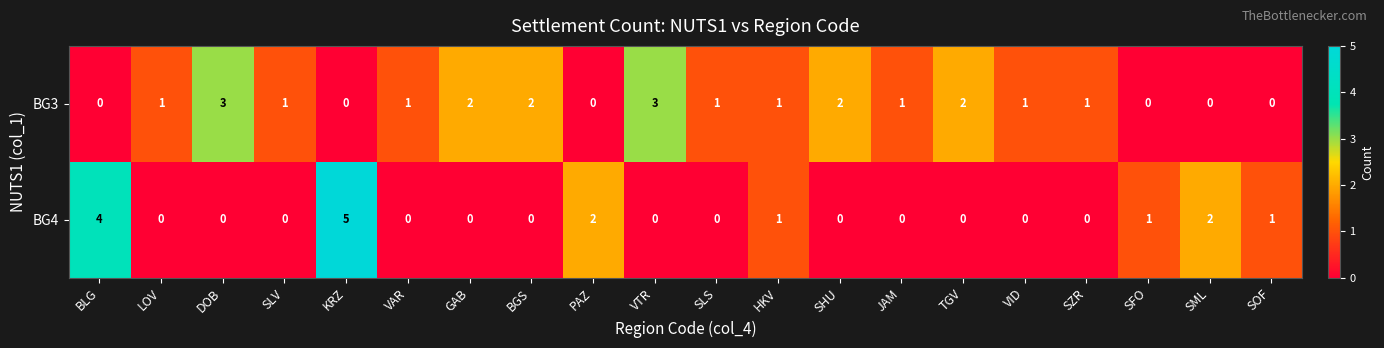

Between GAB and SOF, which series saw the biggest shift?

BG3